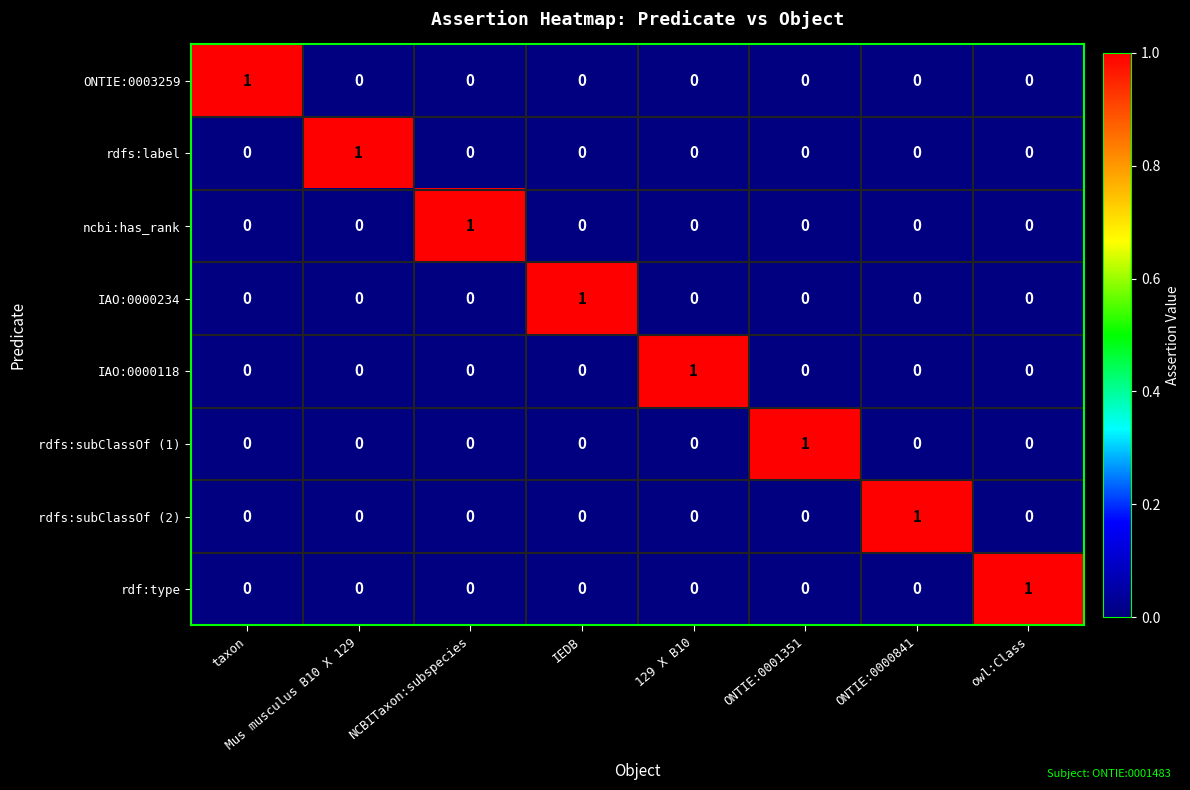

How many data points does each series have?

8